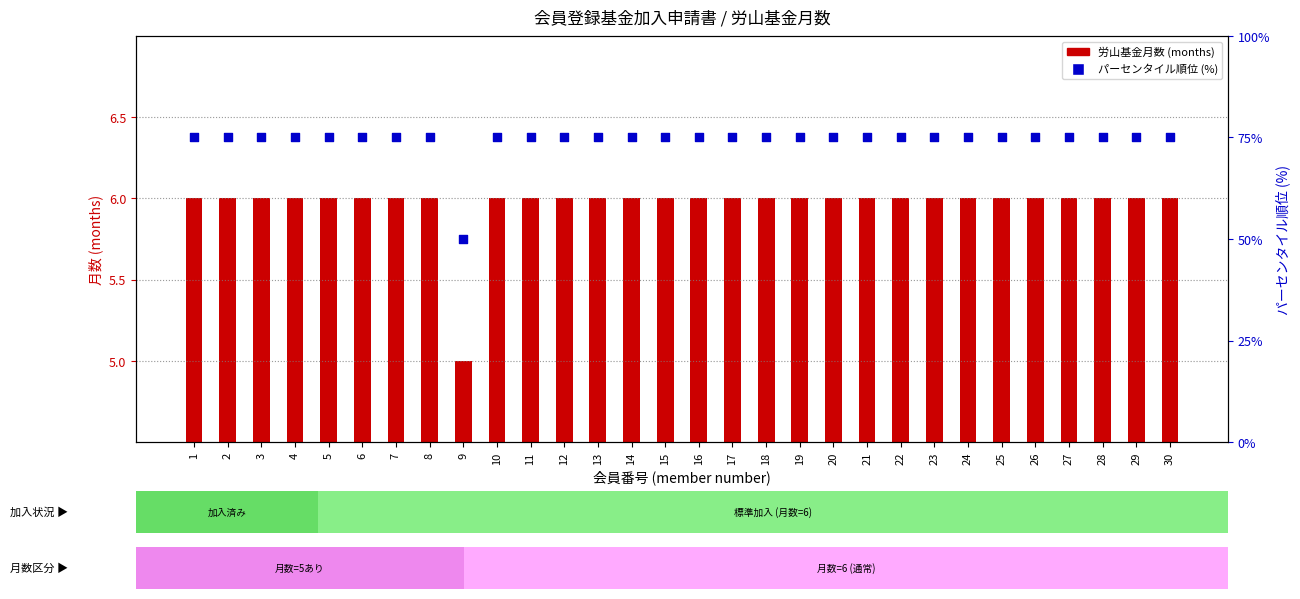

At how many categories does at least one series exceed 62?

29